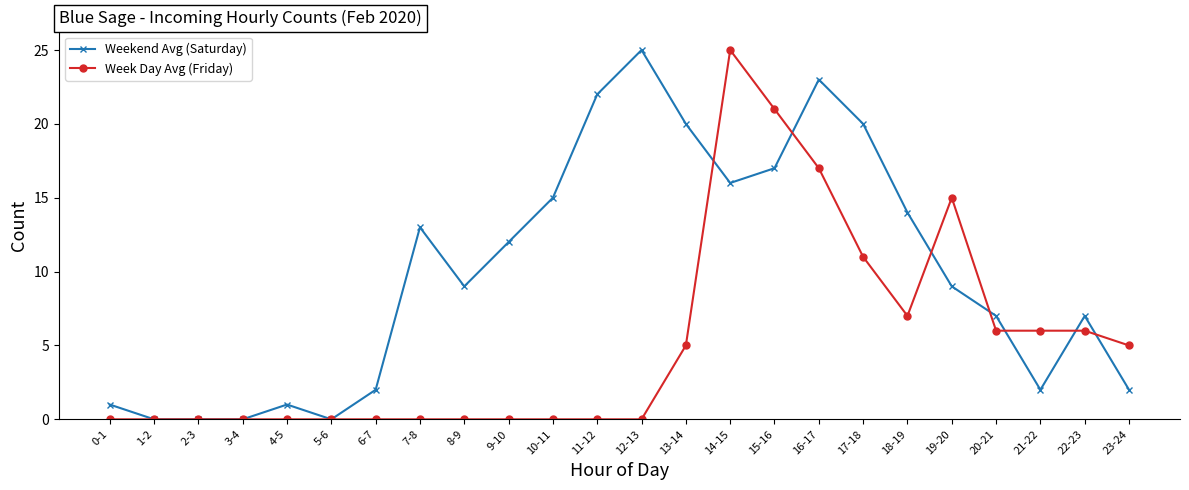

Which series ends up on top after the final intersection of Weekend Avg (Saturday) and Week Day Avg (Friday)?

Week Day Avg (Friday)